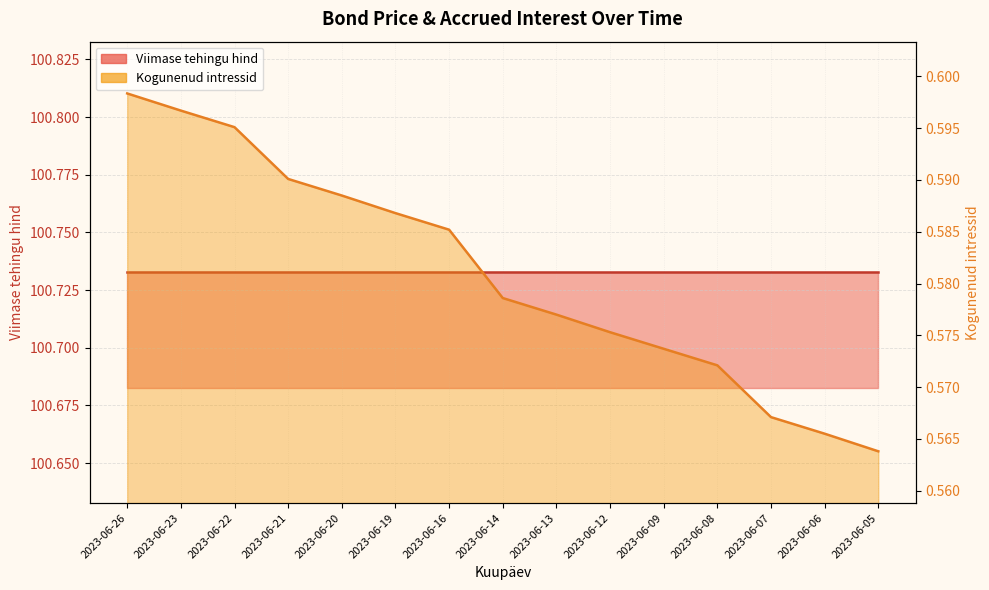

Does the chart have visible grid lines?

Yes